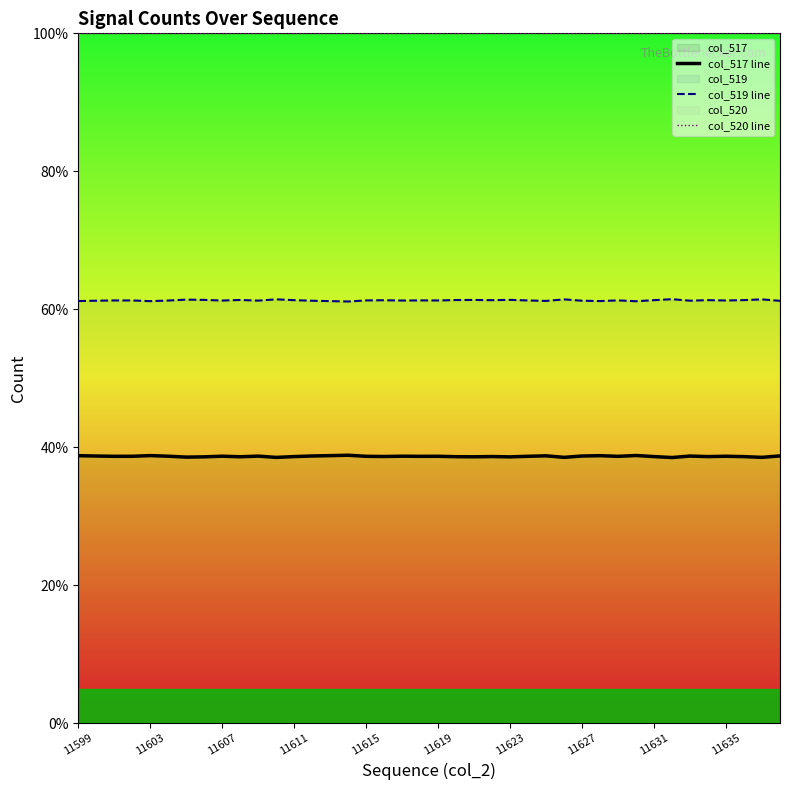

Is it true that col_517 line equals 38.7 at 11607?

True